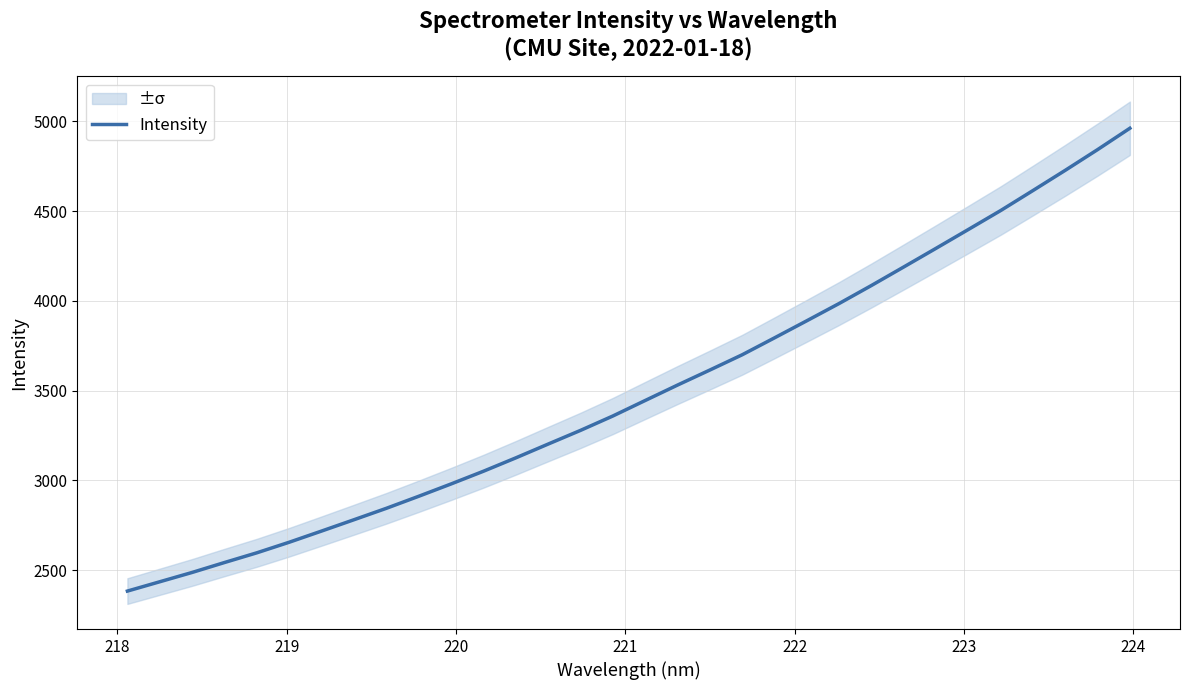

What is the minimum value for Intensity?

2382.9